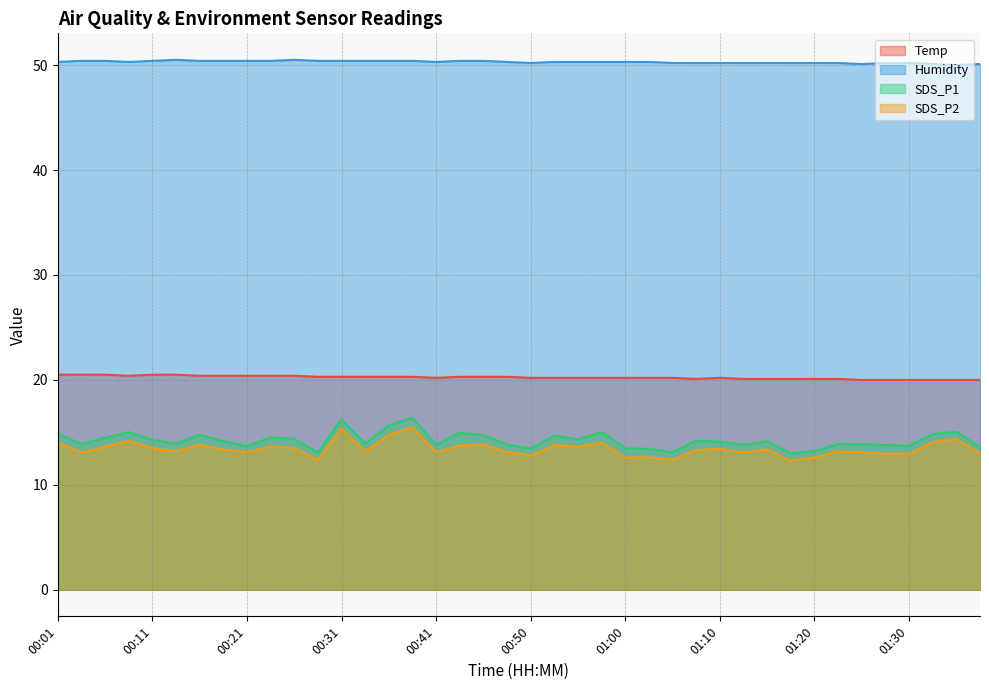

What is the sum of all SDS_P1 values?

569.7